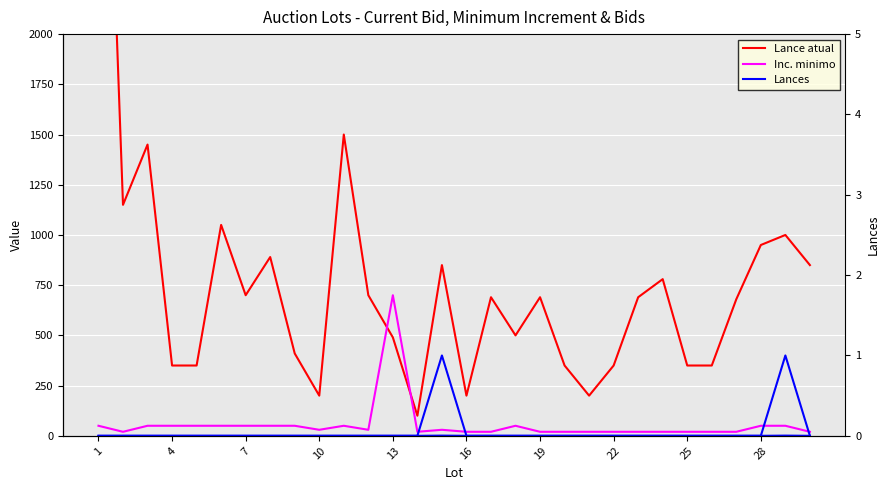

How many values in the Lance atual series exceed 690?

13